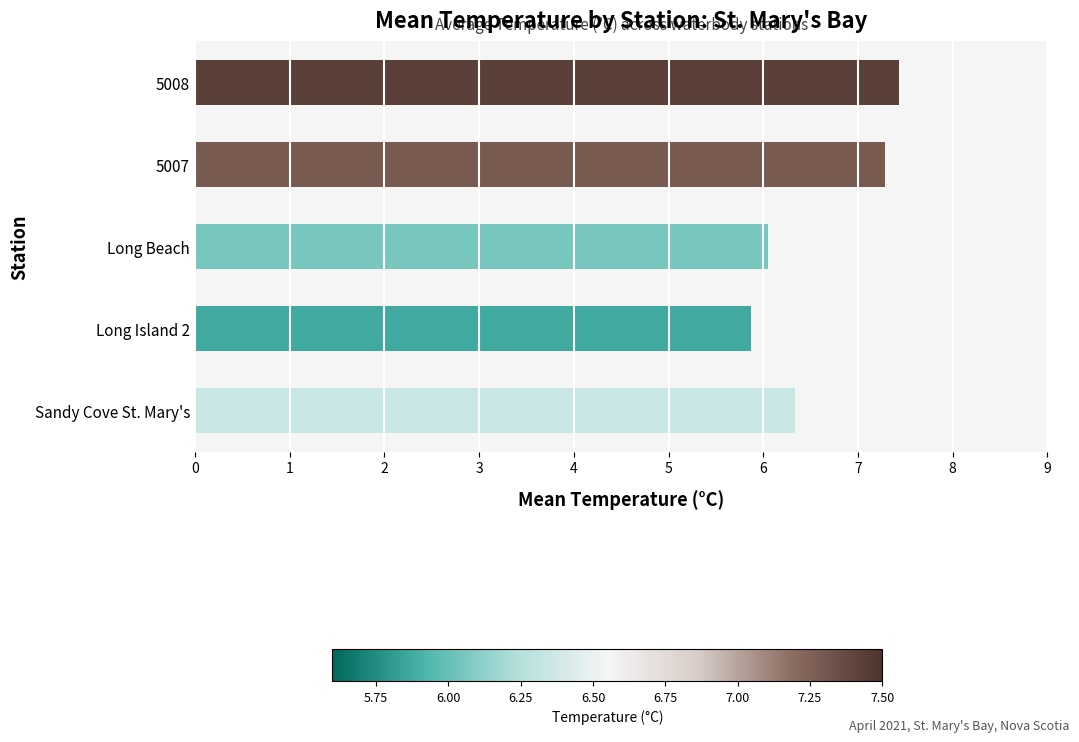

Where is the data nearest to the value 6?

Long Beach